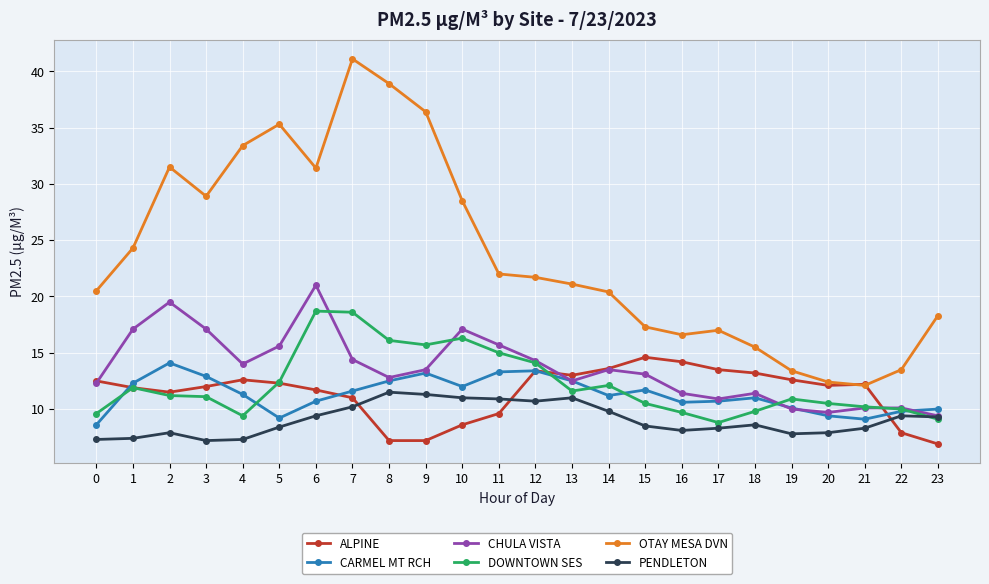

At how many categories does at least one series exceed 37?

2